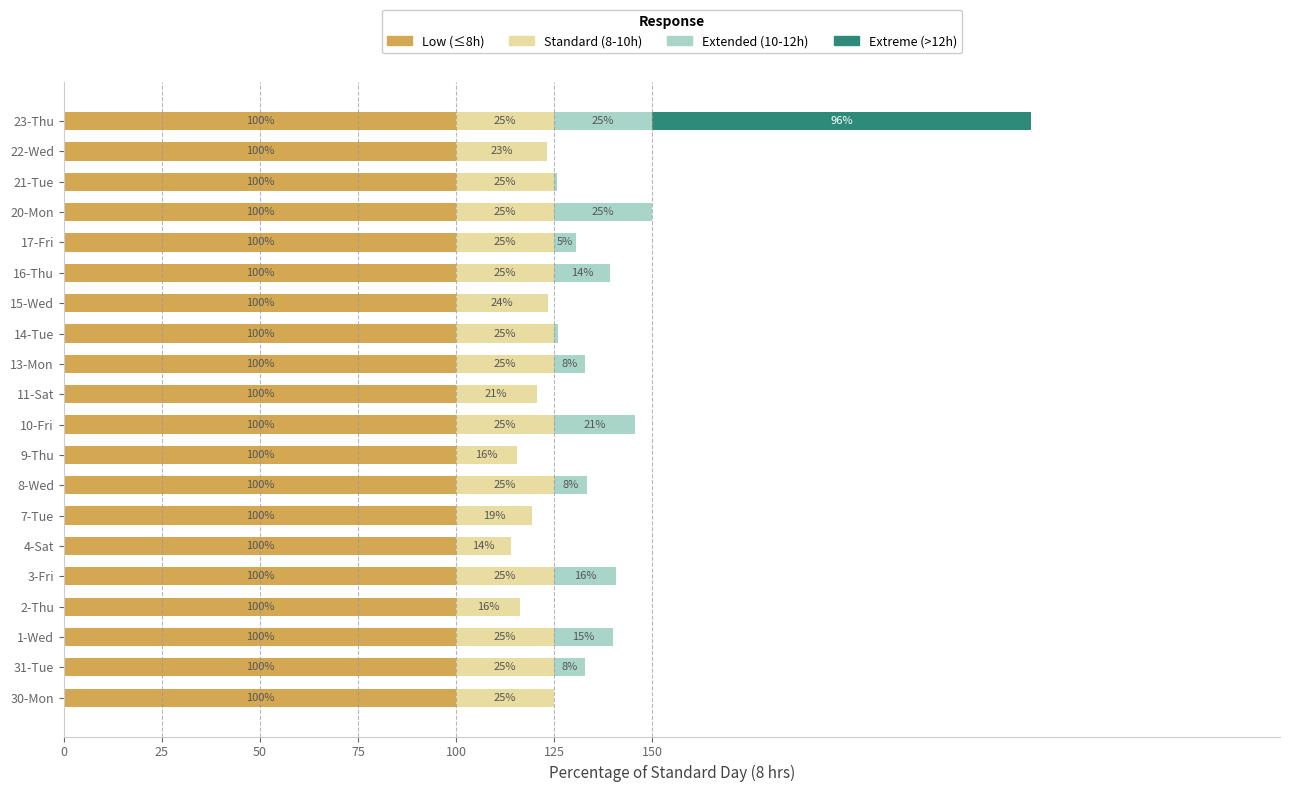

What is the sum of all Low (≤8h) values?

2000.0